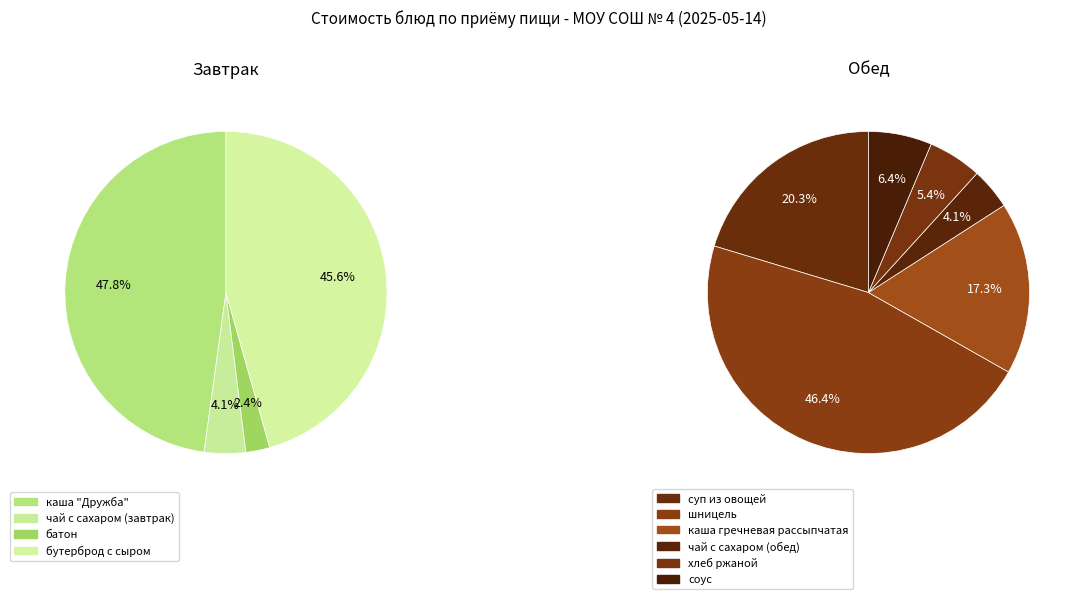

Count the number of slices in the pie.

10